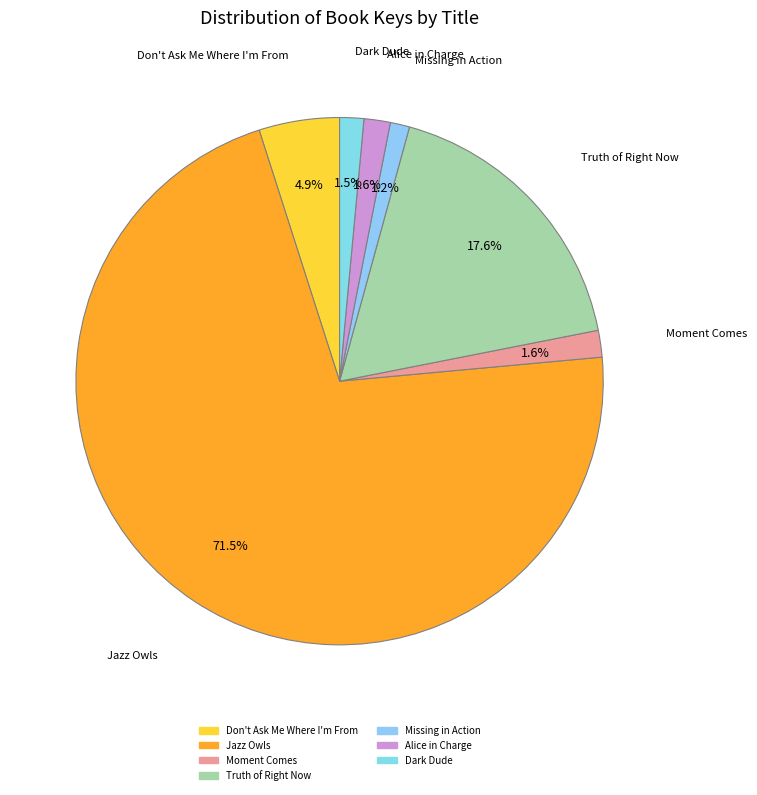

To the nearest percent, what portion does Moment Comes represent?

2%